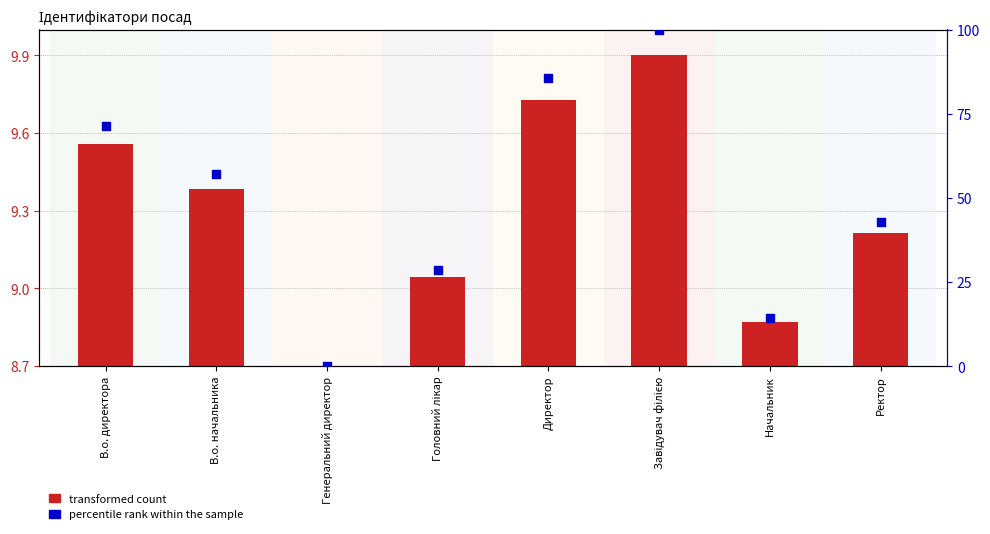

Which series has the widest spread of Y values?

percentile rank within the sample